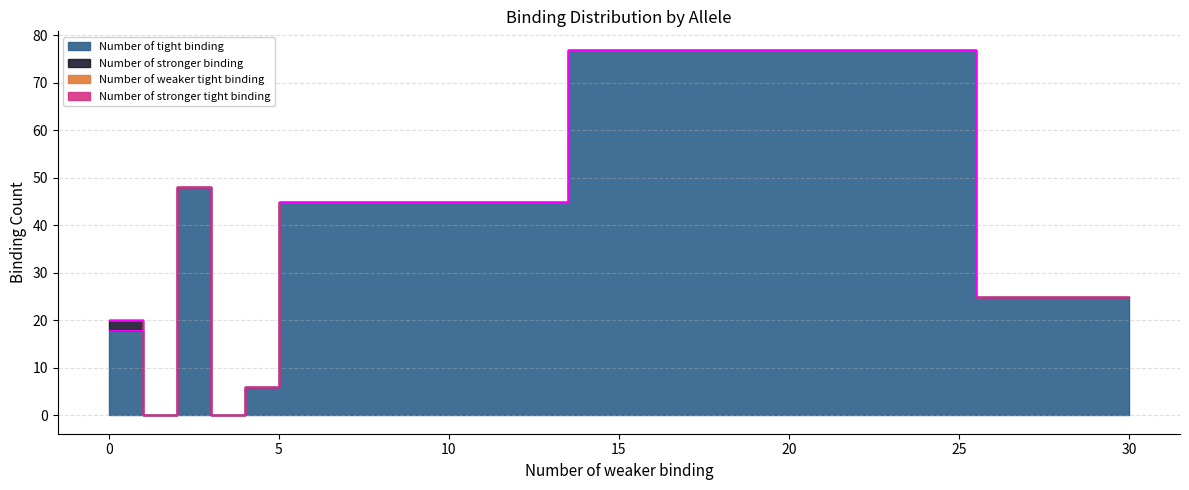

Reading left to right, what are all the values shown in this chart?

Number of tight binding: 18	0	48	0	6	45	77	25
Number of stronger binding: 2	0	0	0	0	0	0	0
Number of weaker tight binding: 0	0	0	0	0	0	0	0
Number of stronger tight binding: 0	0	0	0	0	0	0	0